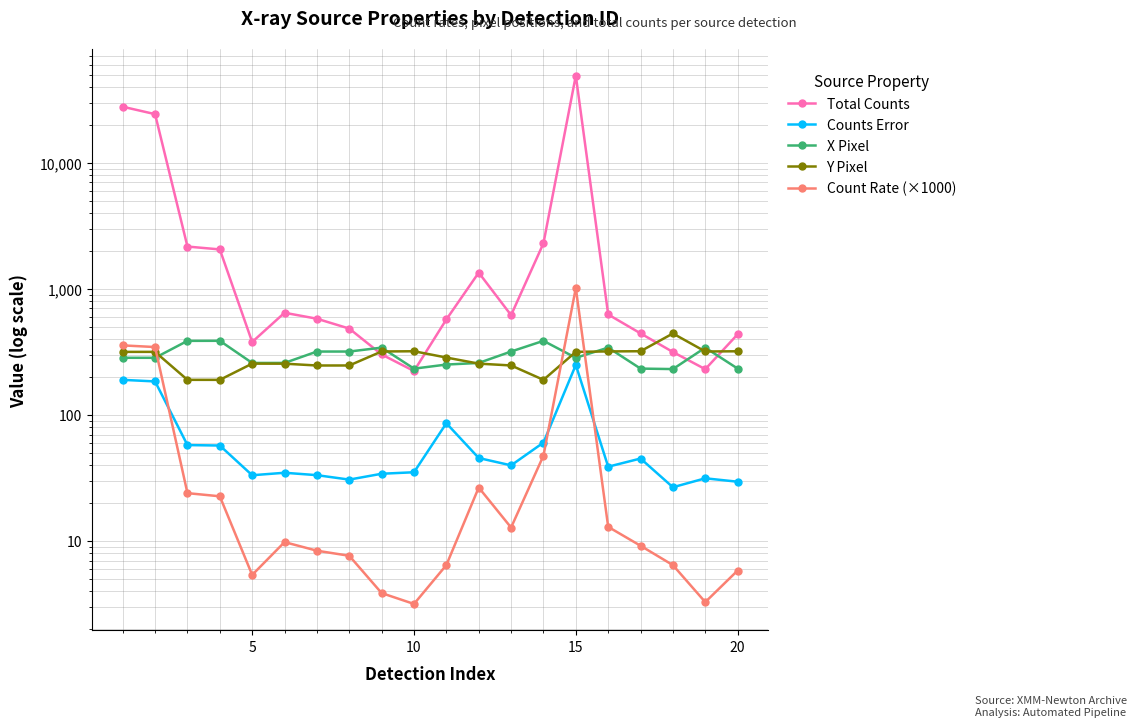

Between 10 and 15, which series saw the biggest shift?

Total Counts